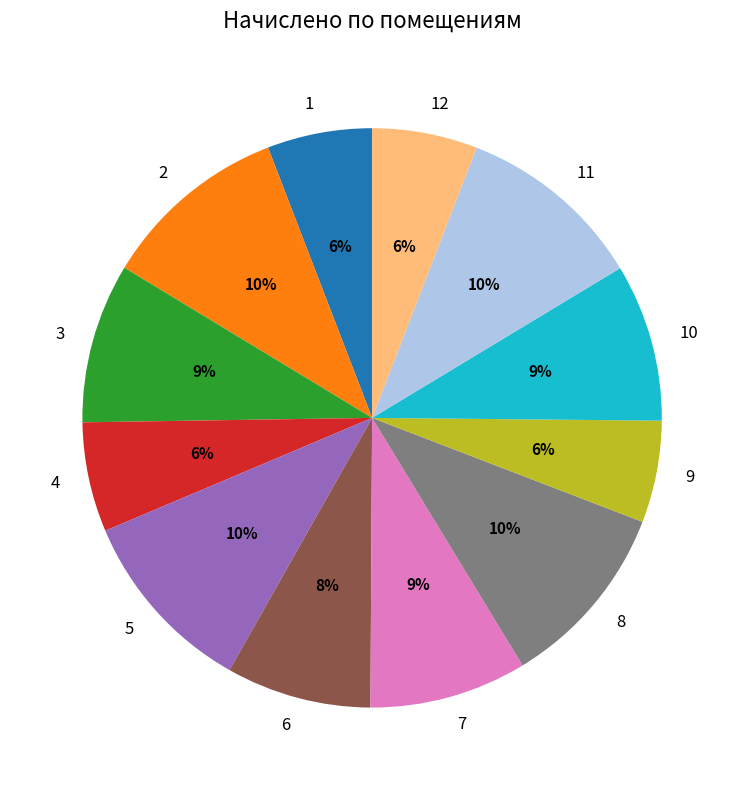

Count the number of slices in the pie.

12